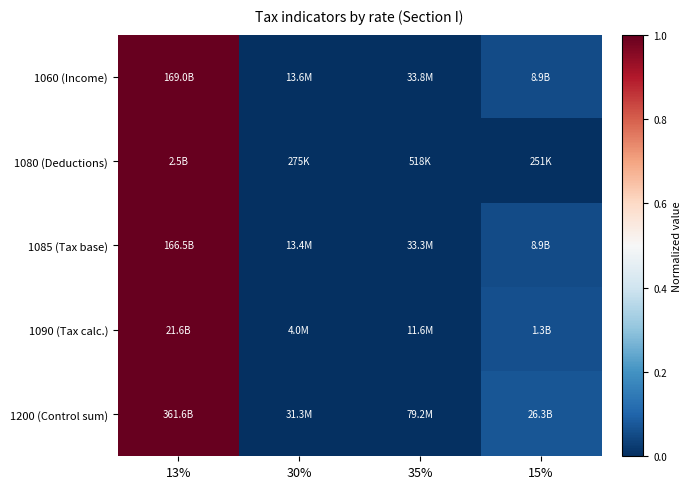

At which category is the sum across all series the highest?

13%